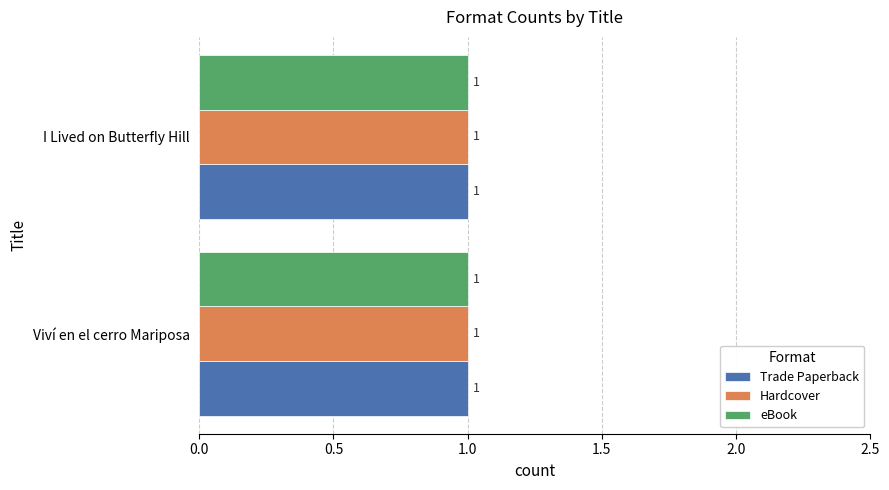

What are all the series names shown in the legend?

Trade Paperback, Hardcover, eBook